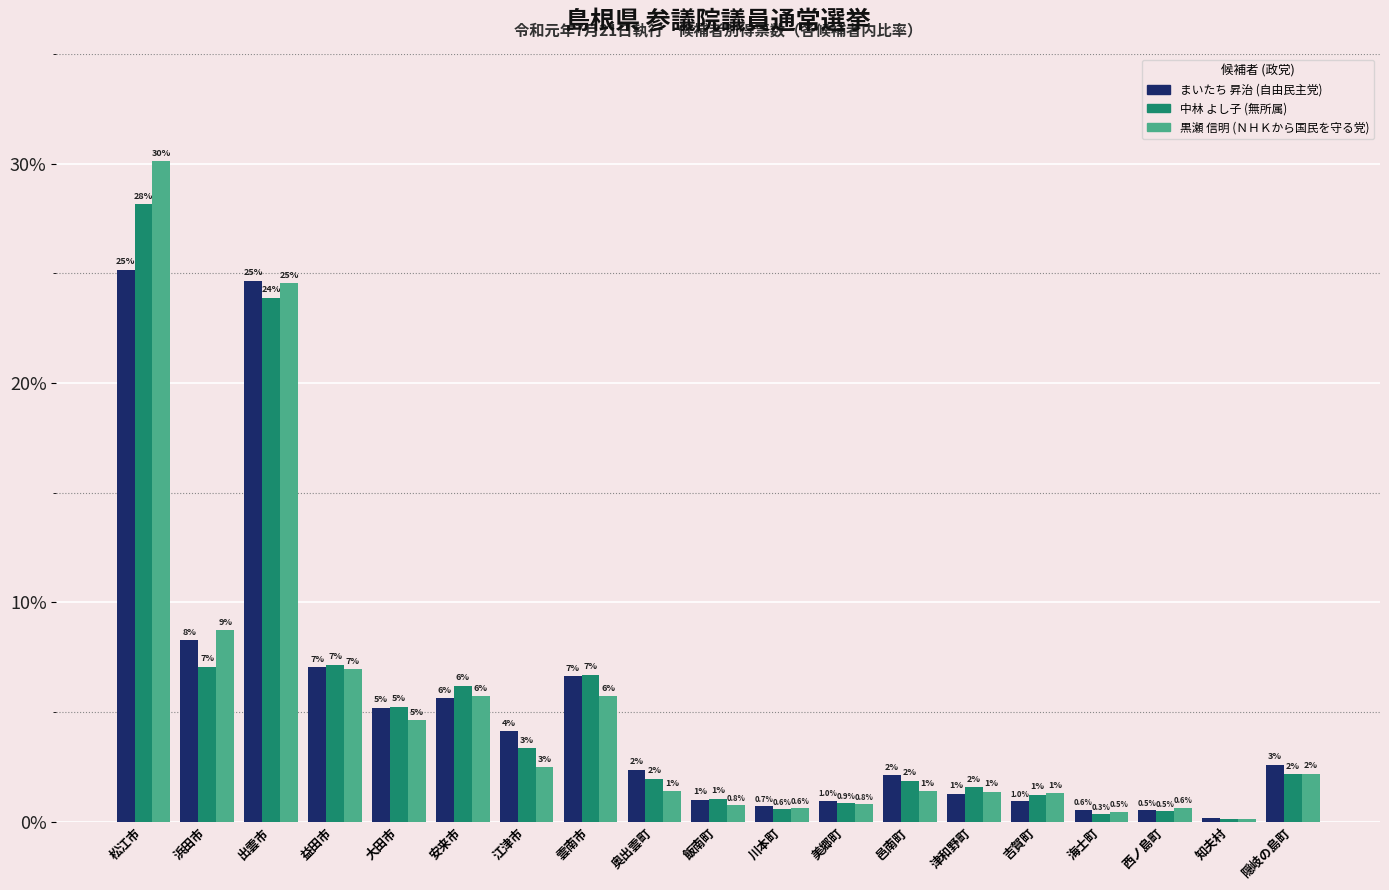

Which label corresponds to the largest value in the chart?

松江市